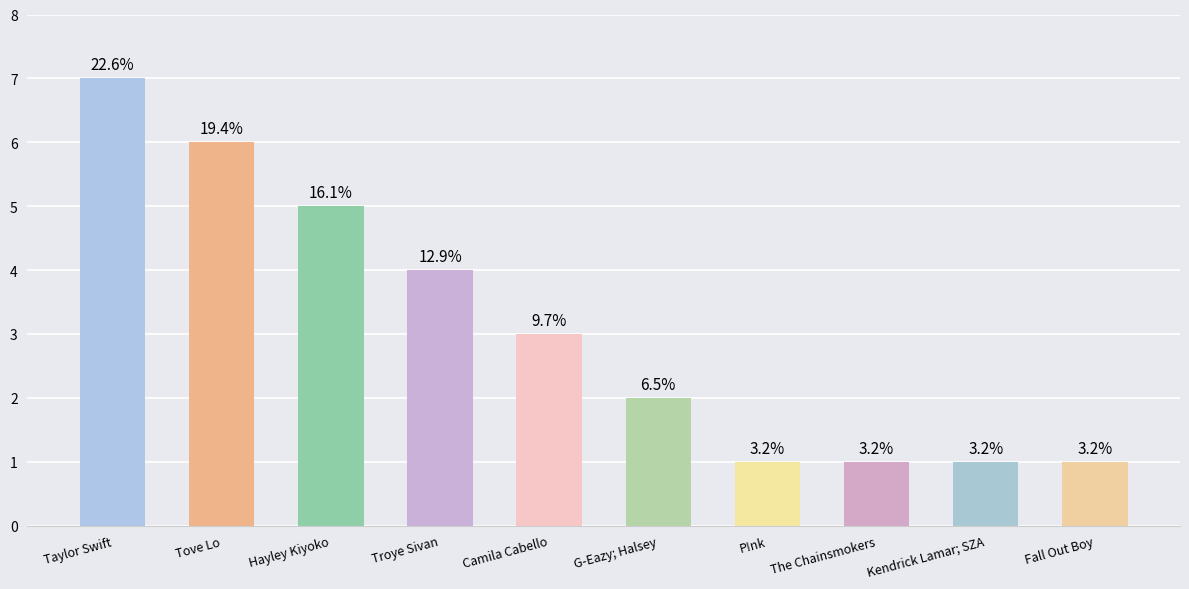

Are the bars grouped side by side (vs. stacked)?

No